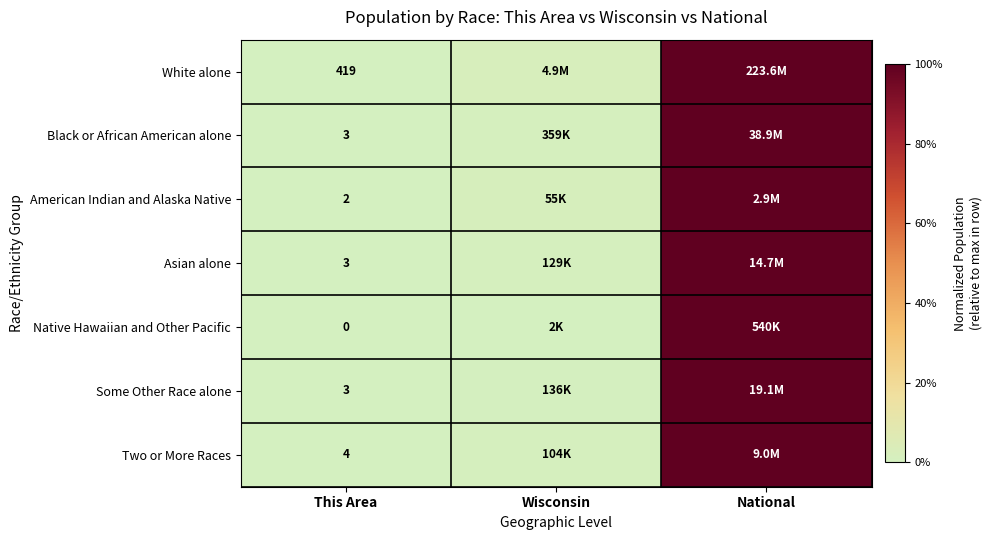

What is the average value of the American Indian and Alaska Native series?

0.3